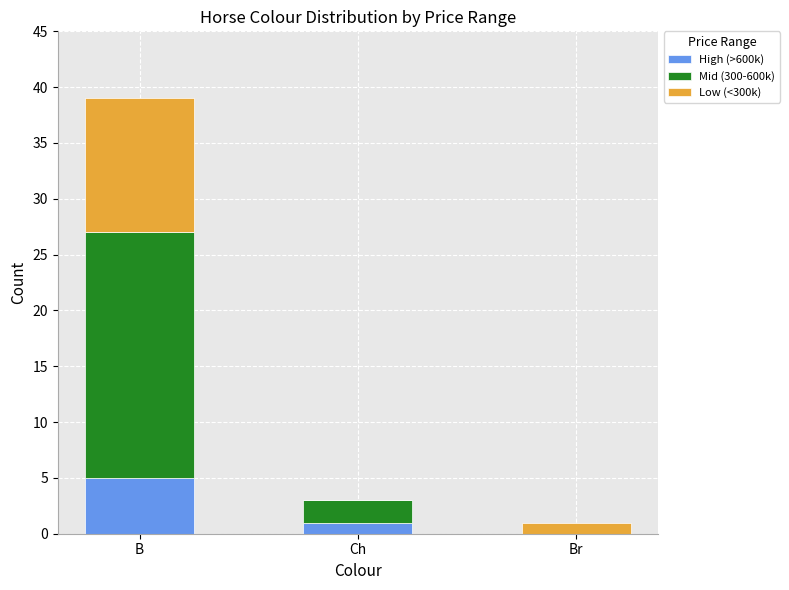

What is the sum of the High (>600k) values at B and Br?

5